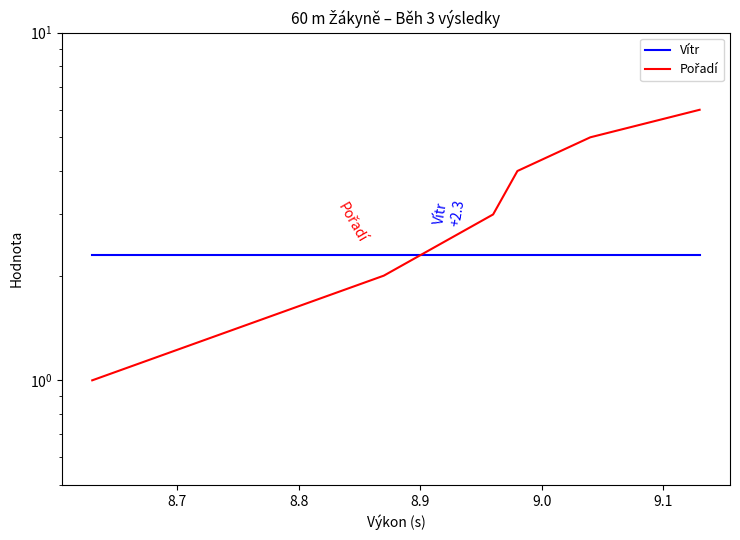

What is the difference between the maximum and minimum values in the Pořadí series?

5.0